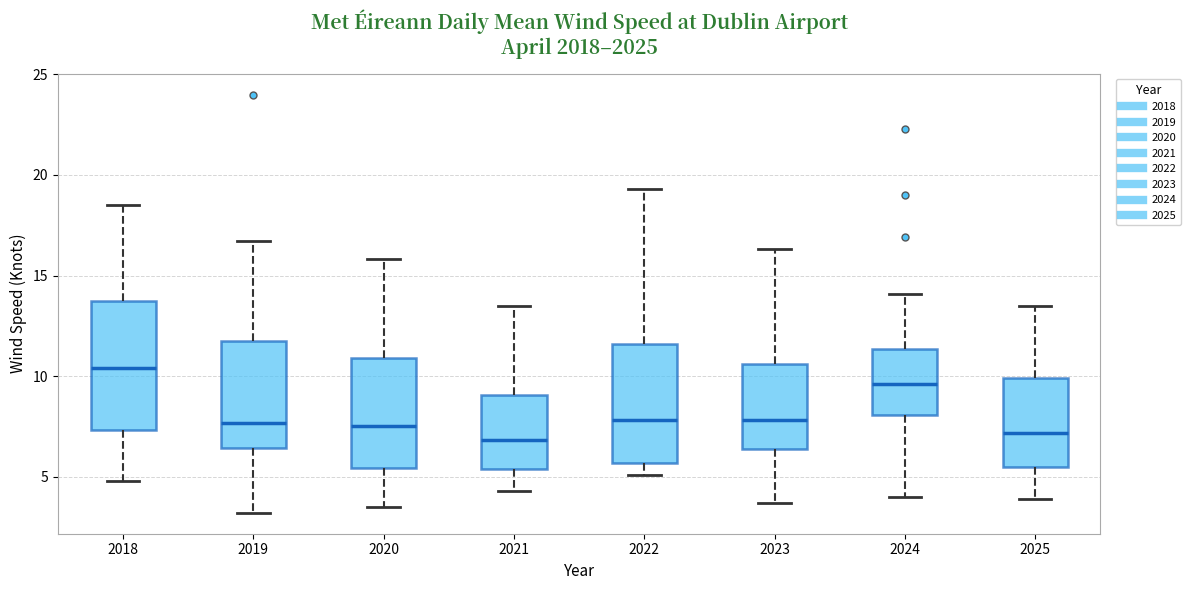

Reading left to right, transcribe this box plot: for each box, give where its median line is, the range the box spans, and where its two whiskers end, as read against the y-axis. The values are not printed on the chart, so give them approximately, as read against the axis.

2018: median 10.5, box 7.5 to 13.5, whiskers 5.0 to 18.5
2019: median 7.5, box 6.5 to 12.0, whiskers 3.0 to 16.5
2020: median 7.5, box 5.5 to 11.0, whiskers 3.5 to 16.0
2021: median 7.0, box 5.5 to 9.0, whiskers 4.5 to 13.5
2022: median 8.0, box 5.5 to 11.5, whiskers 5.0 to 19.5
2023: median 8.0, box 6.5 to 10.5, whiskers 3.5 to 16.5
2024: median 9.5, box 8.0 to 11.5, whiskers 4.0 to 14.0
2025: median 7.0, box 5.5 to 10.0, whiskers 4.0 to 13.5